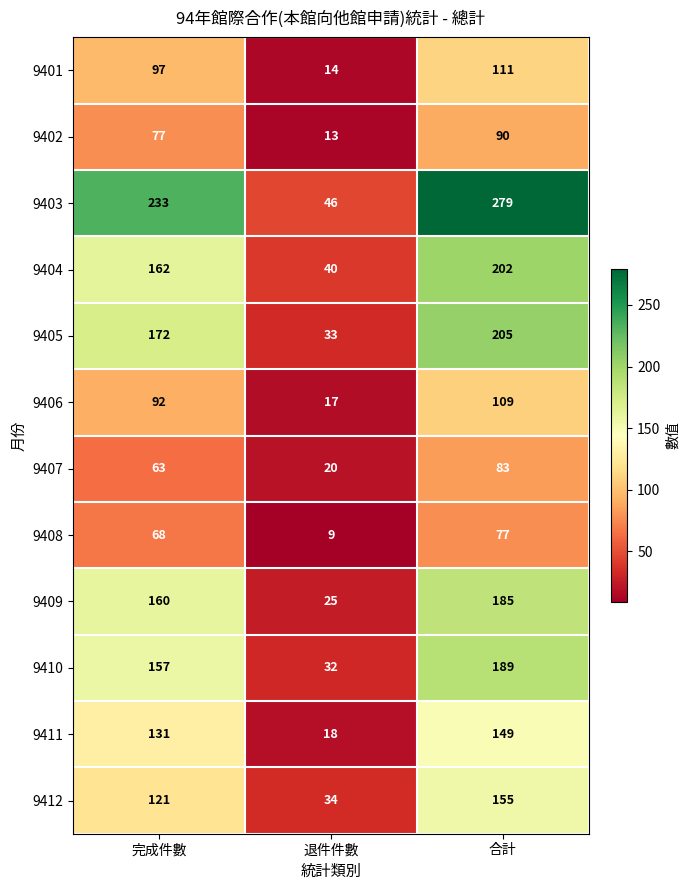

The value of 9408 at 退件件數 is 6. True or false?

False